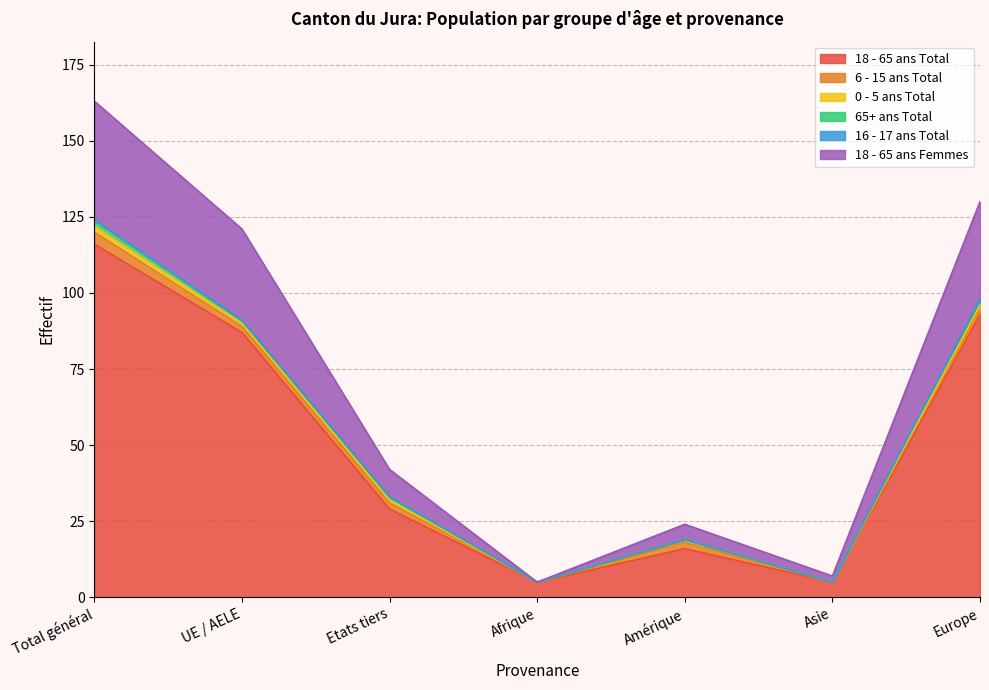

True or false: 18 - 65 ans Femmes and 6 - 15 ans Total intersect in this chart.

False